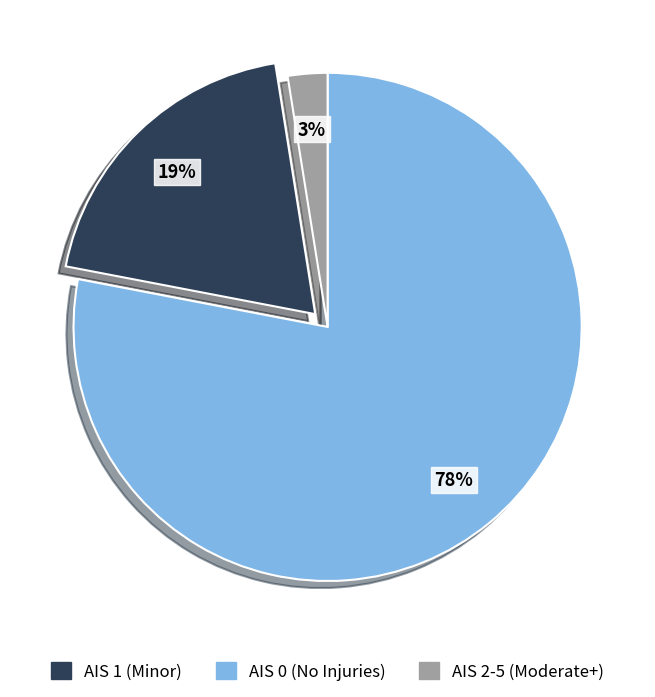

To the nearest percent, what is the average slice percentage?

33%